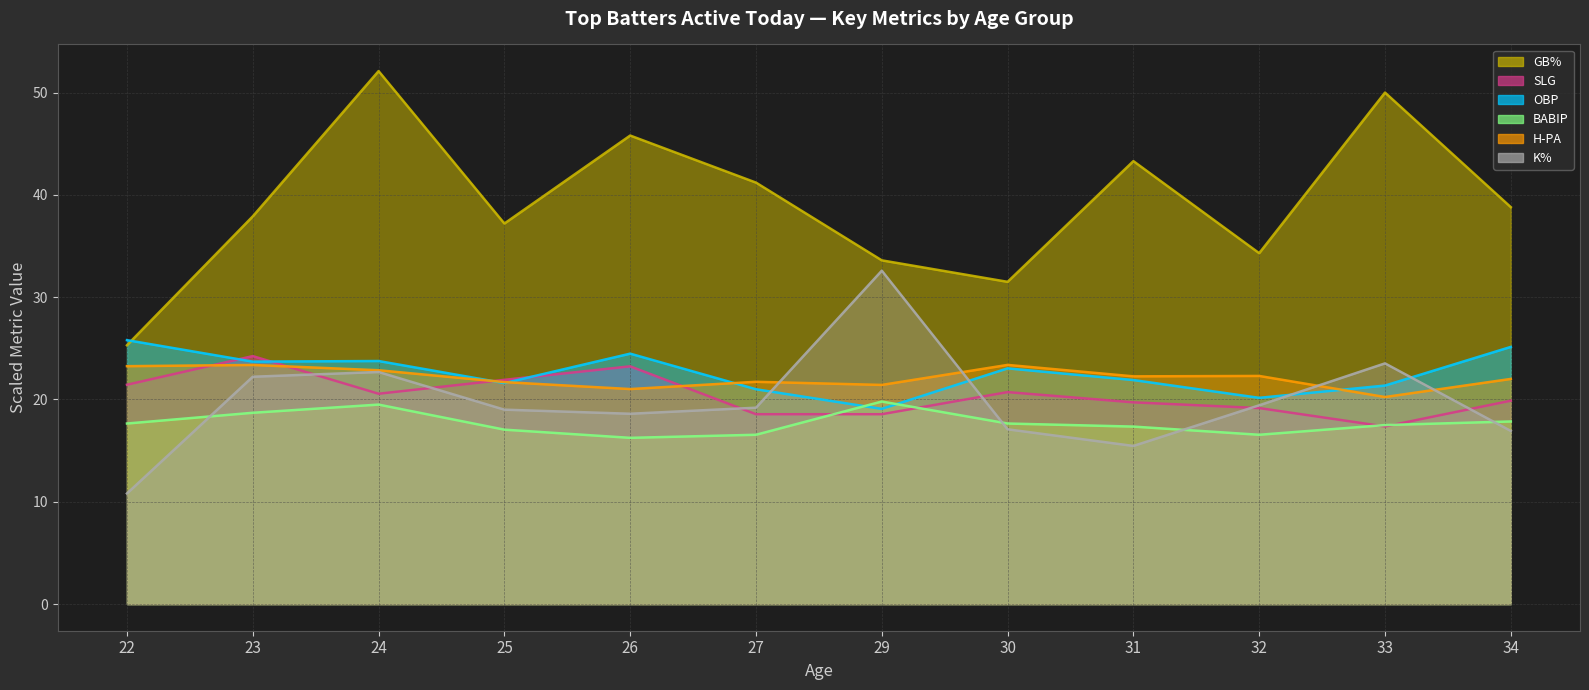

List the series in order of their peak value, lowest first.

BABIP (line), H-PA (line), SLG (line), OBP (line), K% (line), GB% (line)